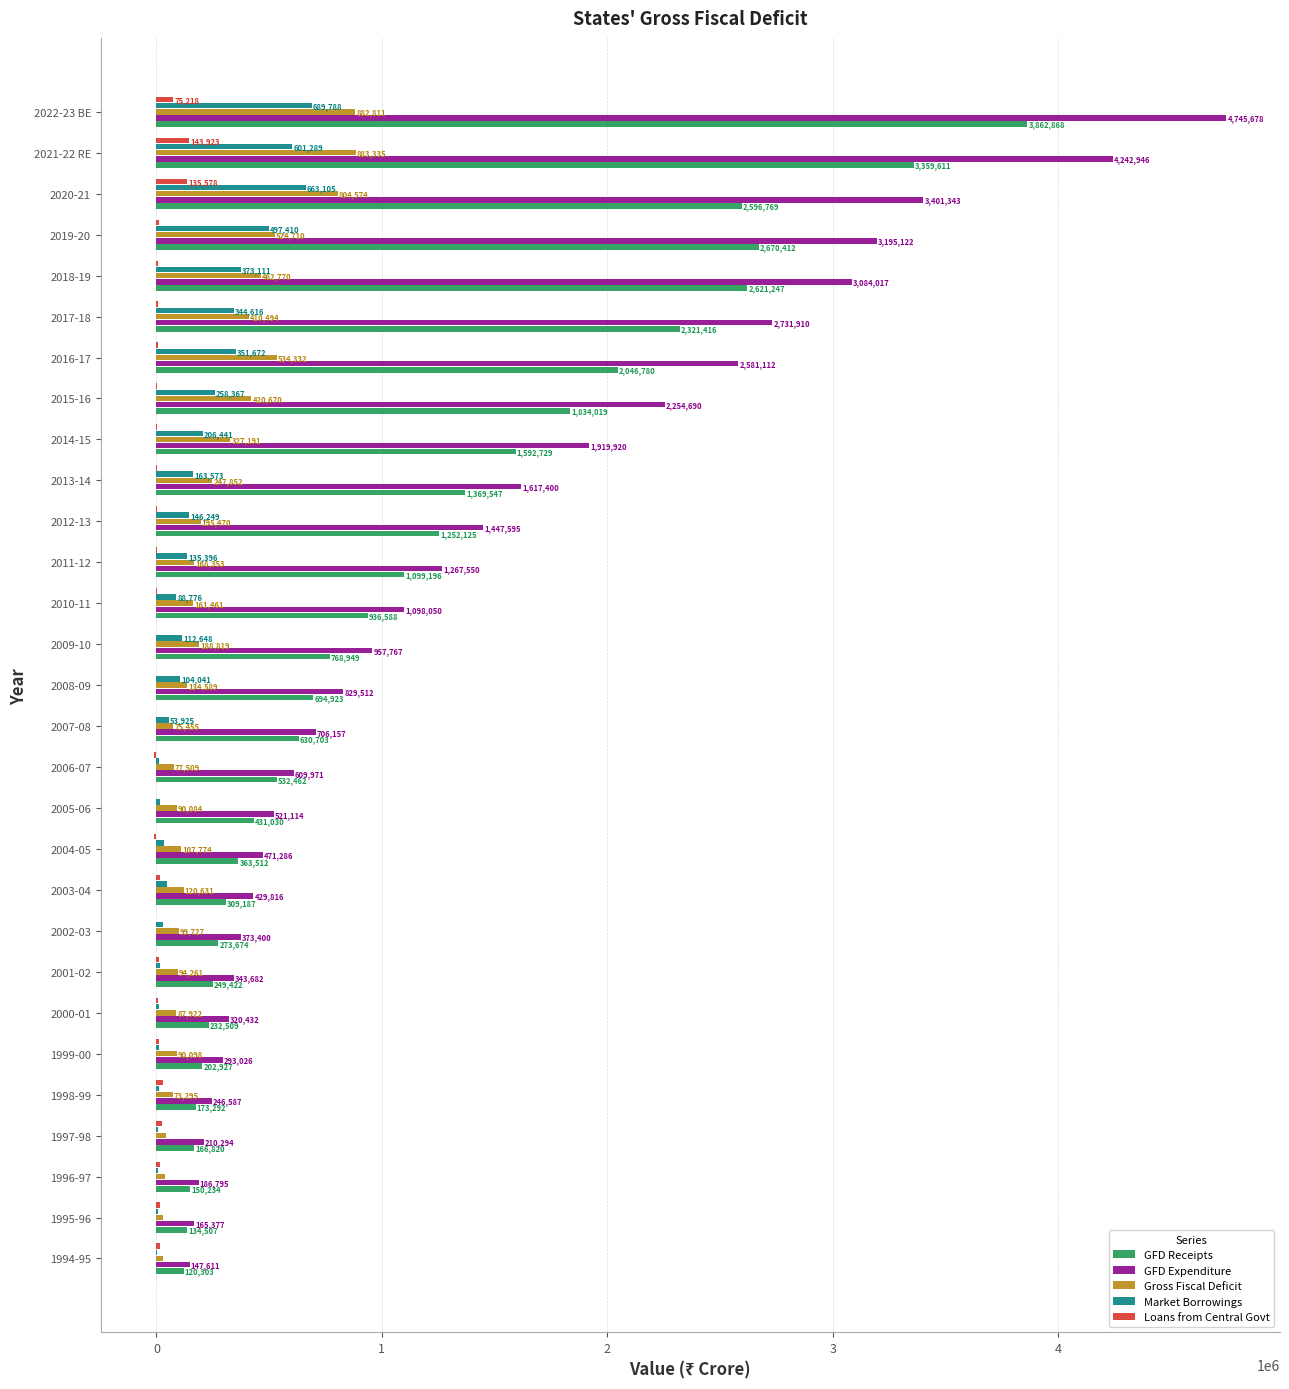

What is the total value across all series at 2012-13?

3043169